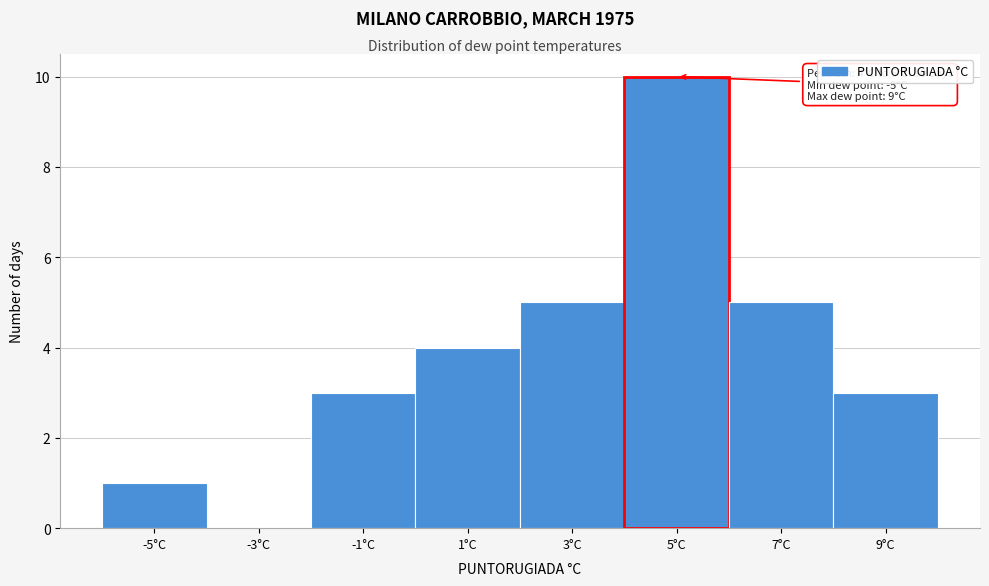

Which range on the x-axis has the tallest bar?

4 to 6